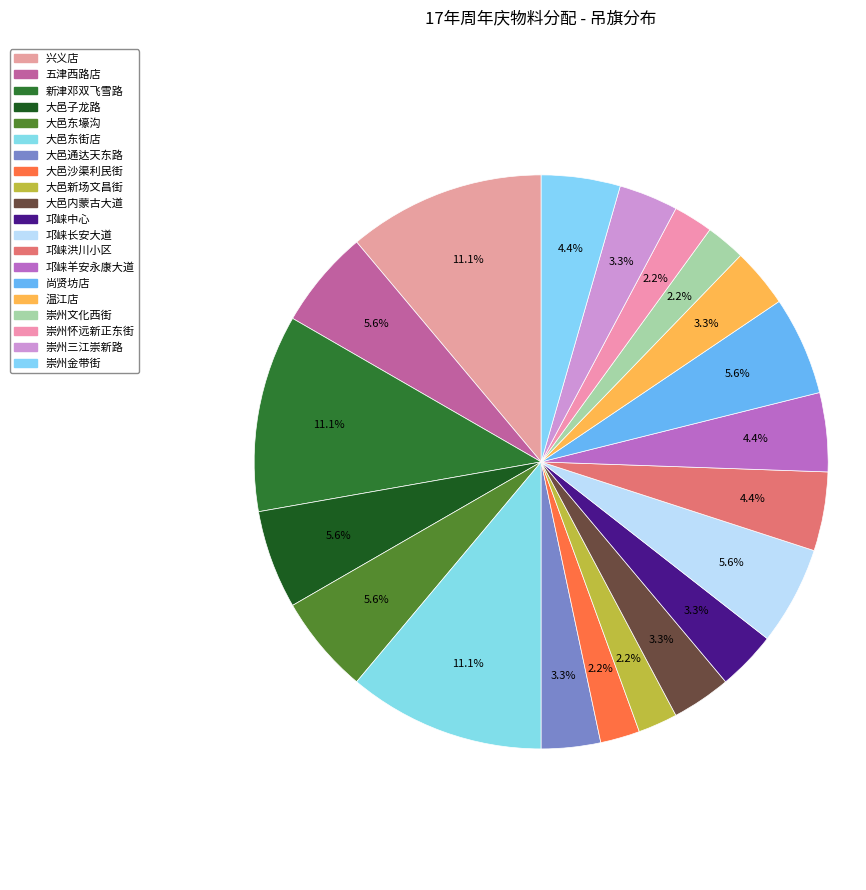

The 大邑子龙路 slice represents 13% of the pie. True or false?

False